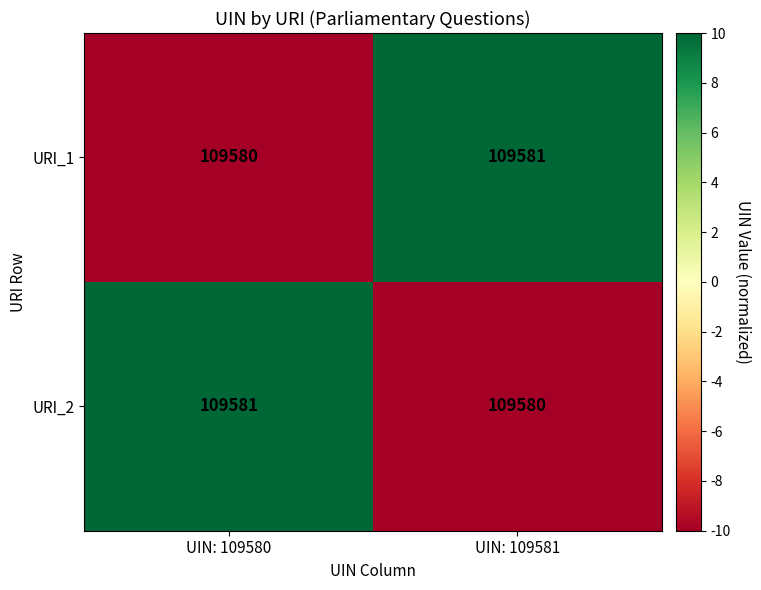

What is the greatest value displayed?

109581